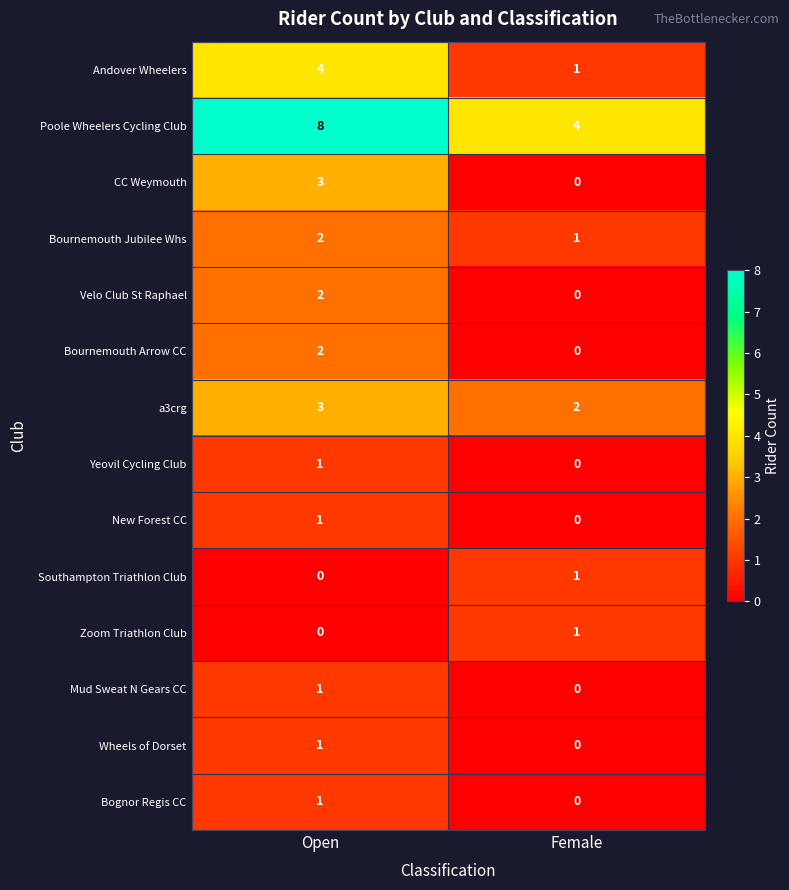

What is the difference between the highest and lowest values at Open?

8